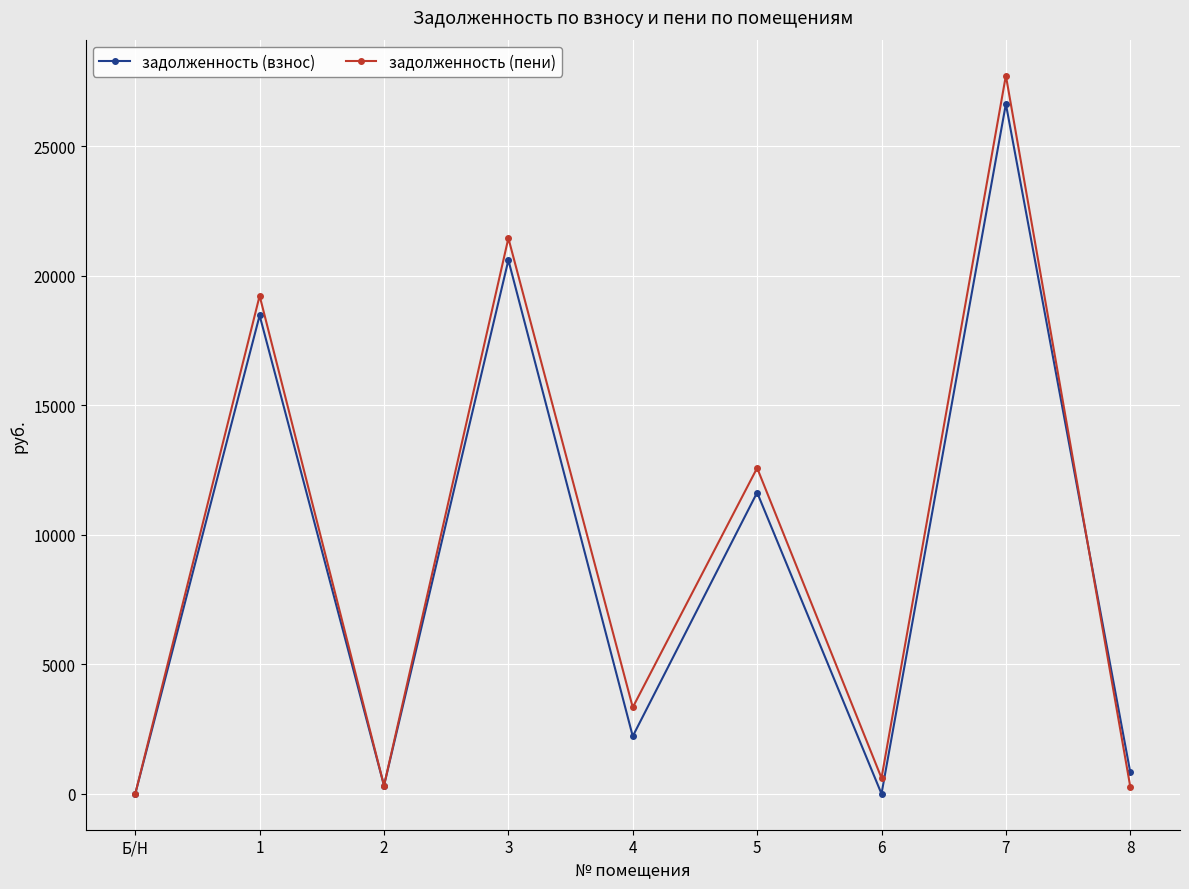

Which series changed the most between 2 and 5?

задолженность (пени)